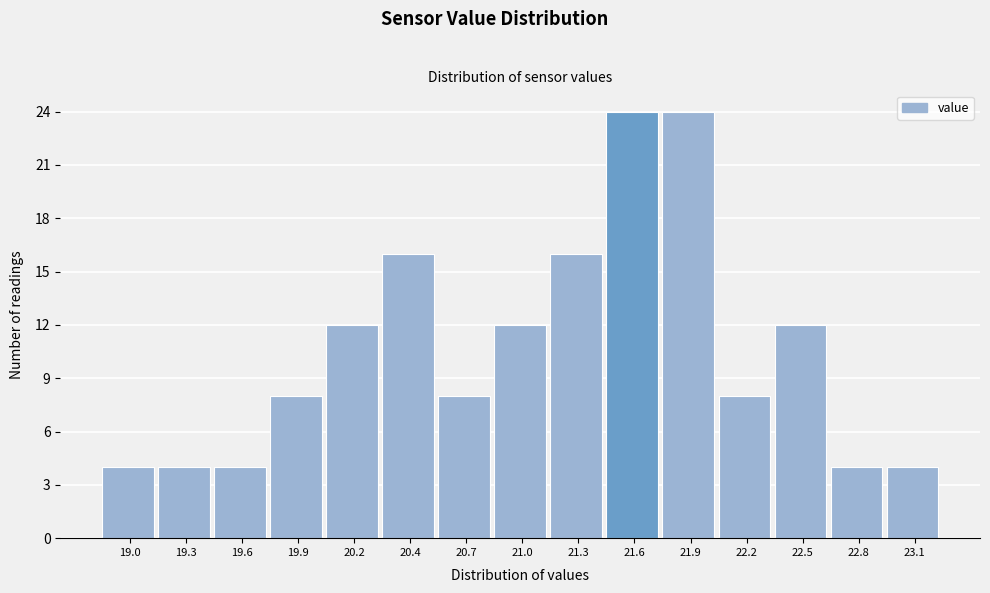

Reading left to right, list all the values displayed in this chart.

4	4	4	8	12	16	8	12	16	24	24	8	12	4	4